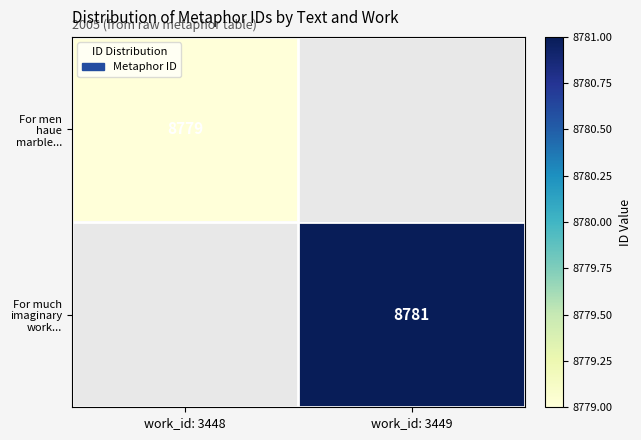

Is it true that For much imaginary work... equals 8781 at work_id: 3449?

True